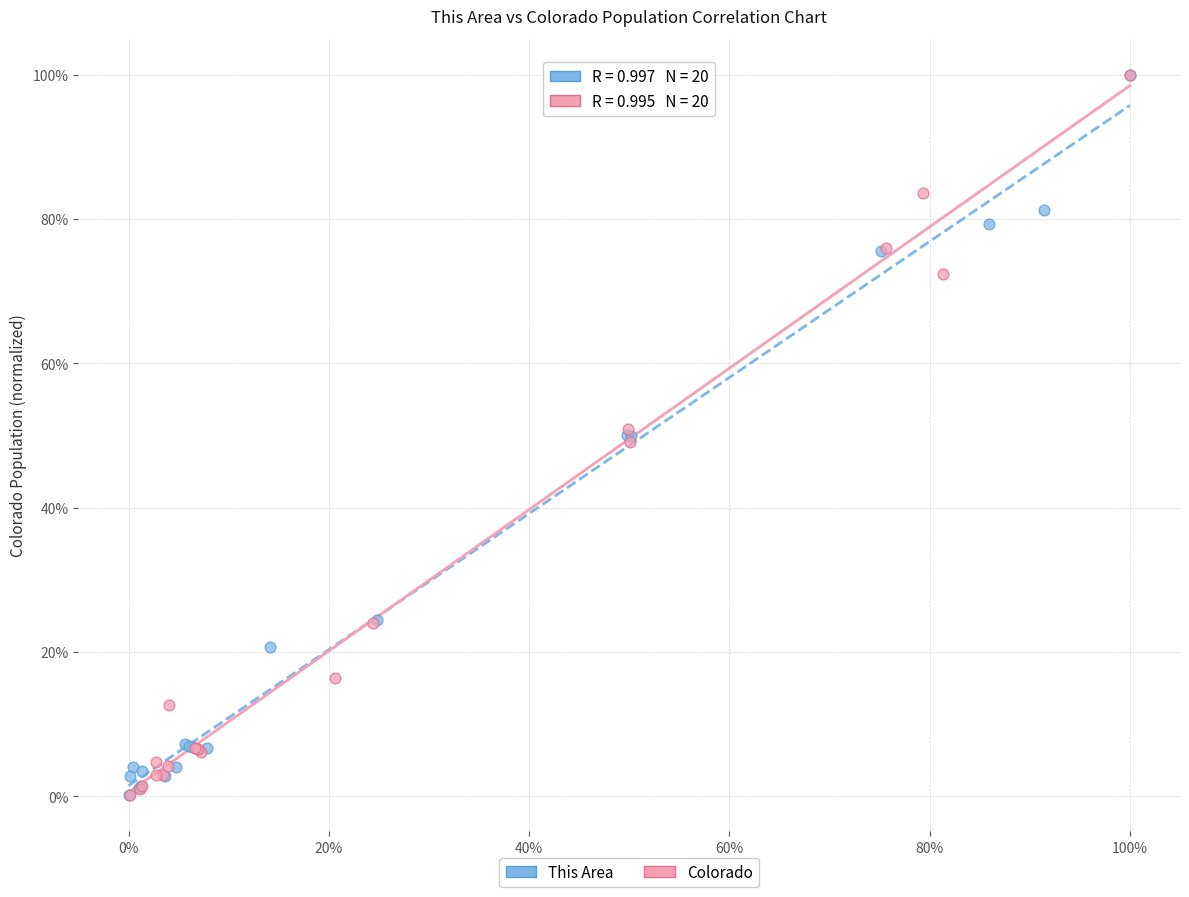

What are all the series names shown in the legend?

This Area, Colorado